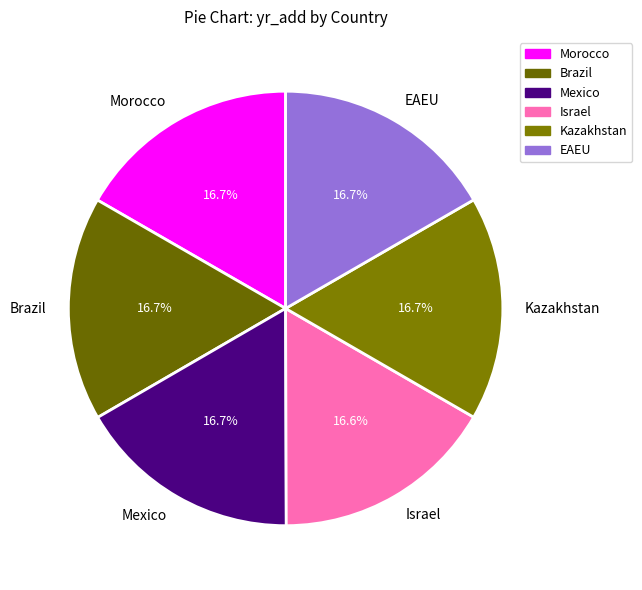

What percentage do Morocco and Brazil together represent?

33.4%